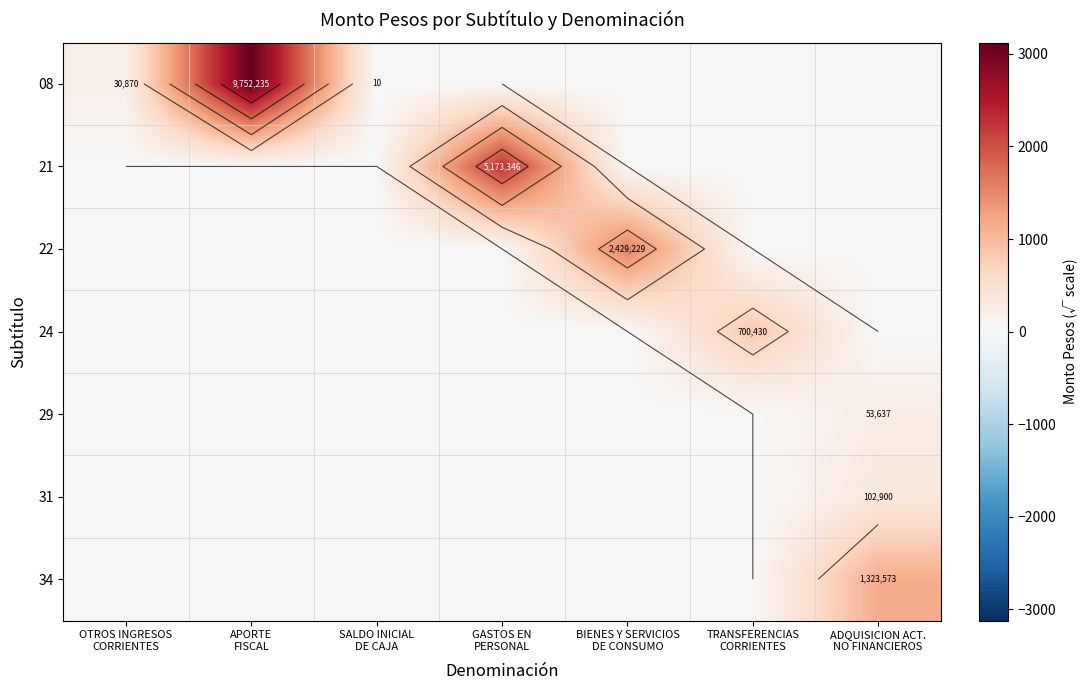

Rank the categories by 21 value from highest to lowest.

GASTOS EN PERSONAL, OTROS INGRESOS CORRIENTES, APORTE FISCAL, SALDO INICIAL DE CAJA, BIENES Y SERVICIOS DE CONSUMO, TRANSFERENCIAS CORRIENTES, ADQUISICION ACT. NO FINANCIEROS